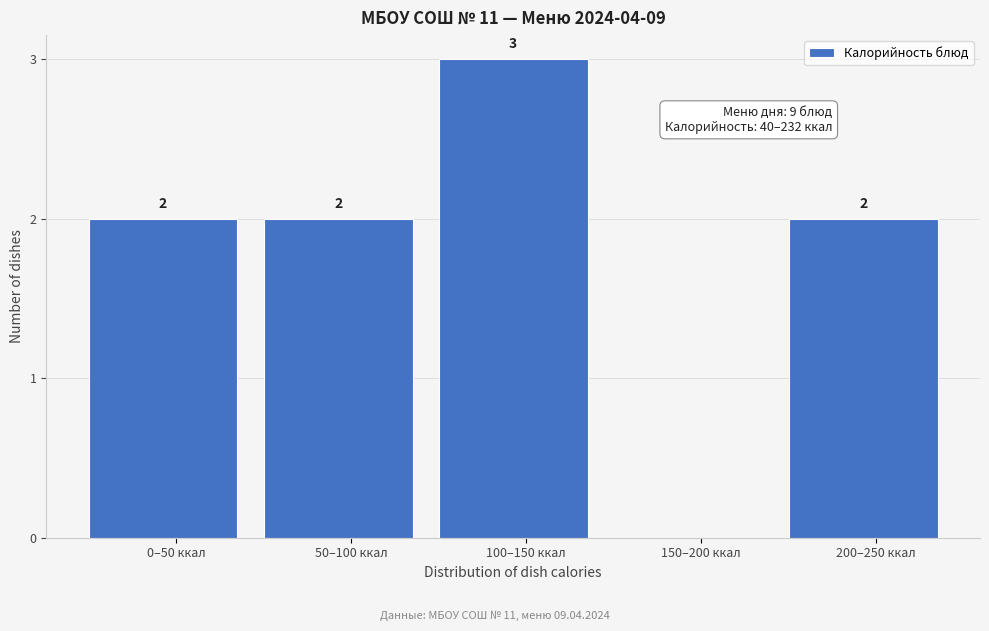

Reading left to right, transcribe all the data shown in this chart.

0–50 ккал=2	50–100 ккал=2	100–150 ккал=3	150–200 ккал=0	200–250 ккал=2